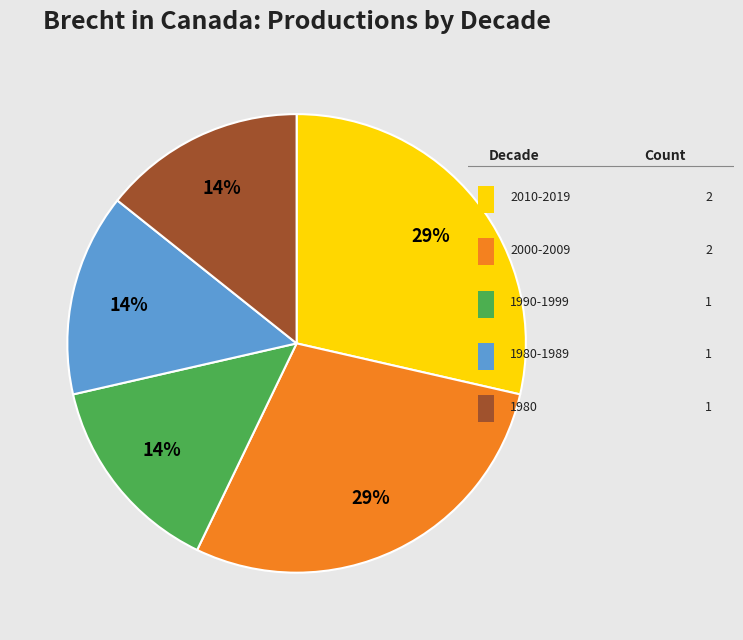

To the nearest percent, what is the average slice percentage?

20%